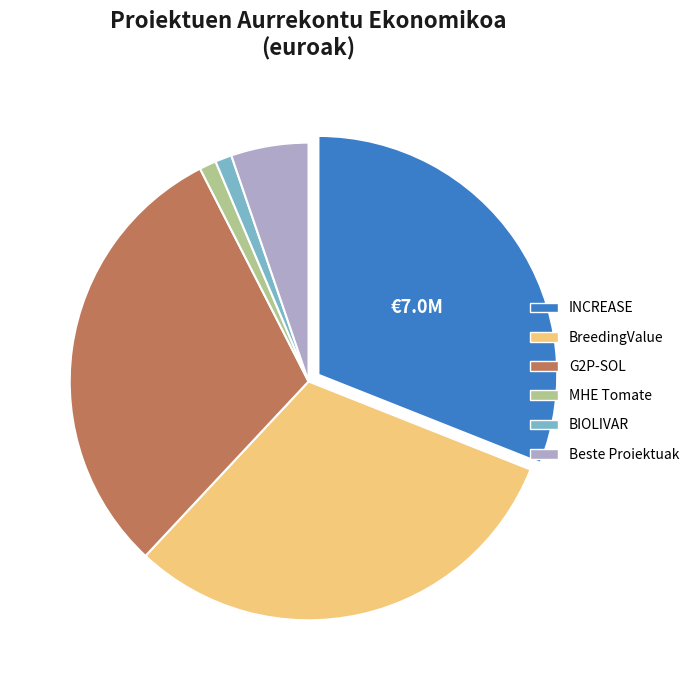

Is MHE Tomate the majority of the pie?

No